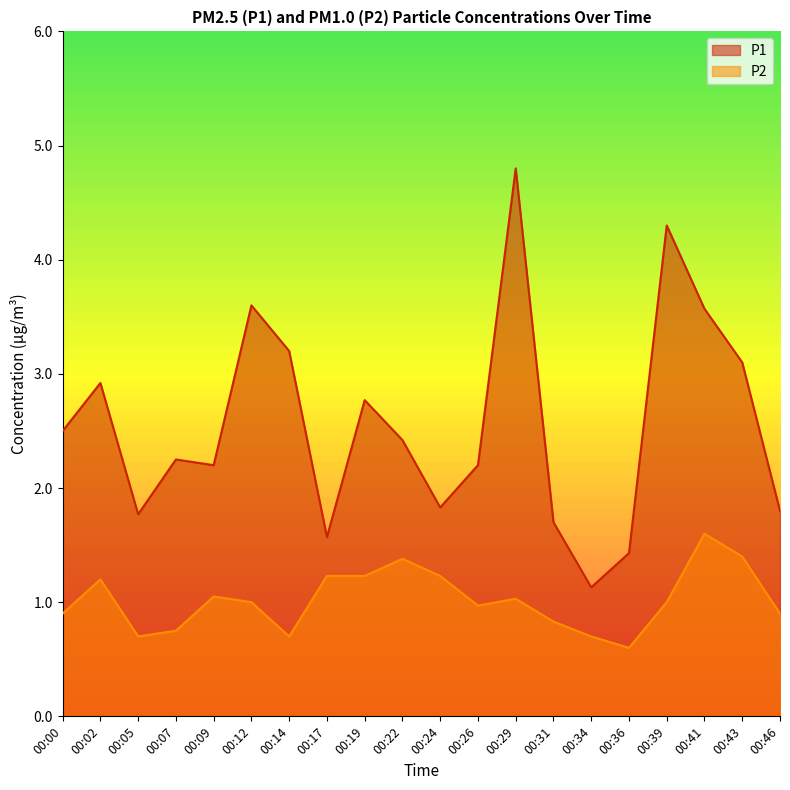

What is the value of the P2 point at the 9th from the left?

1.2